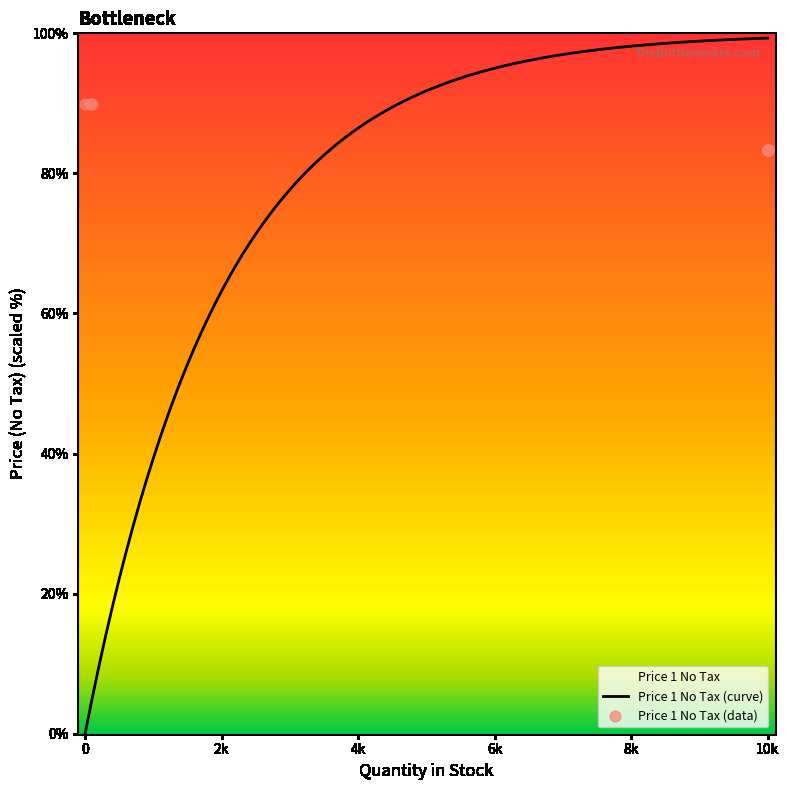

Approximately how many times larger is the value at 10k compared to 10k?

1.0